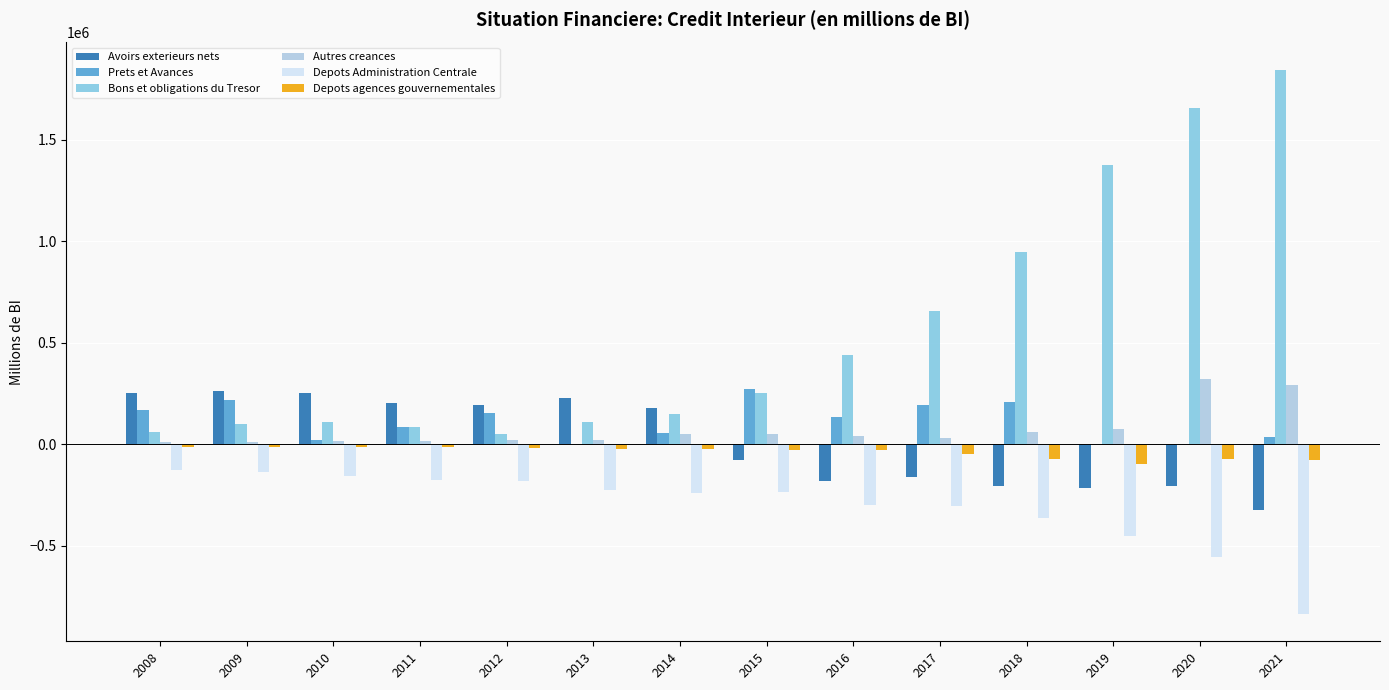

Which series has the largest total across all categories?

Bons et obligations du Tresor